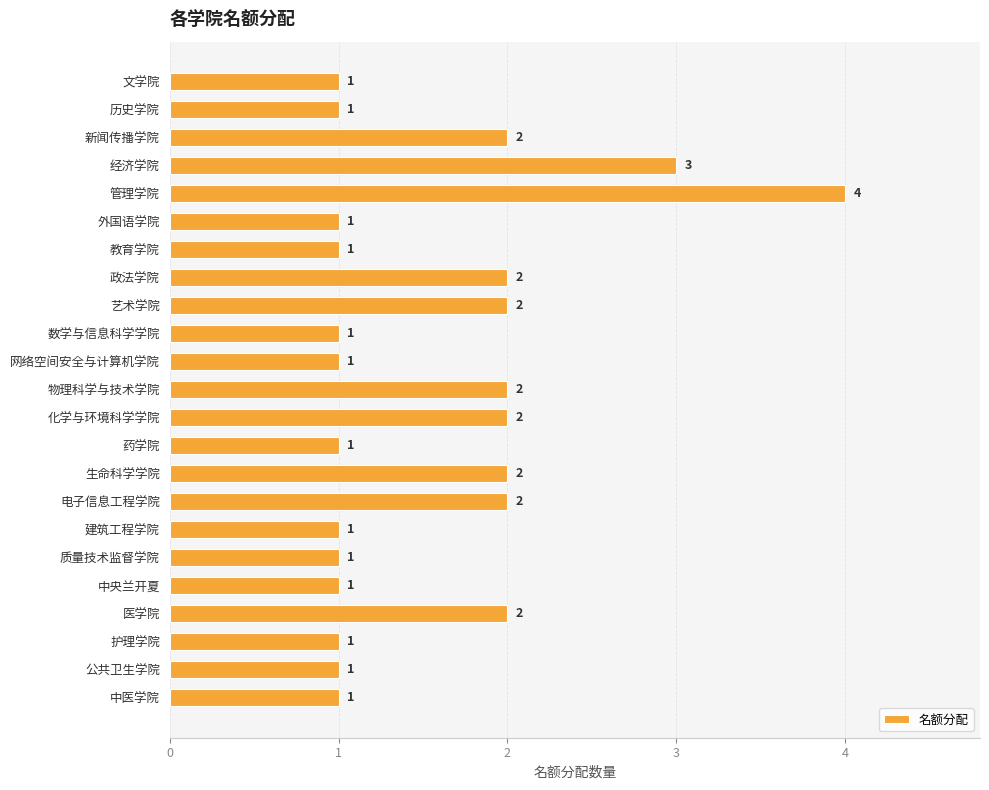

What is the difference between the maximum and minimum values?

3